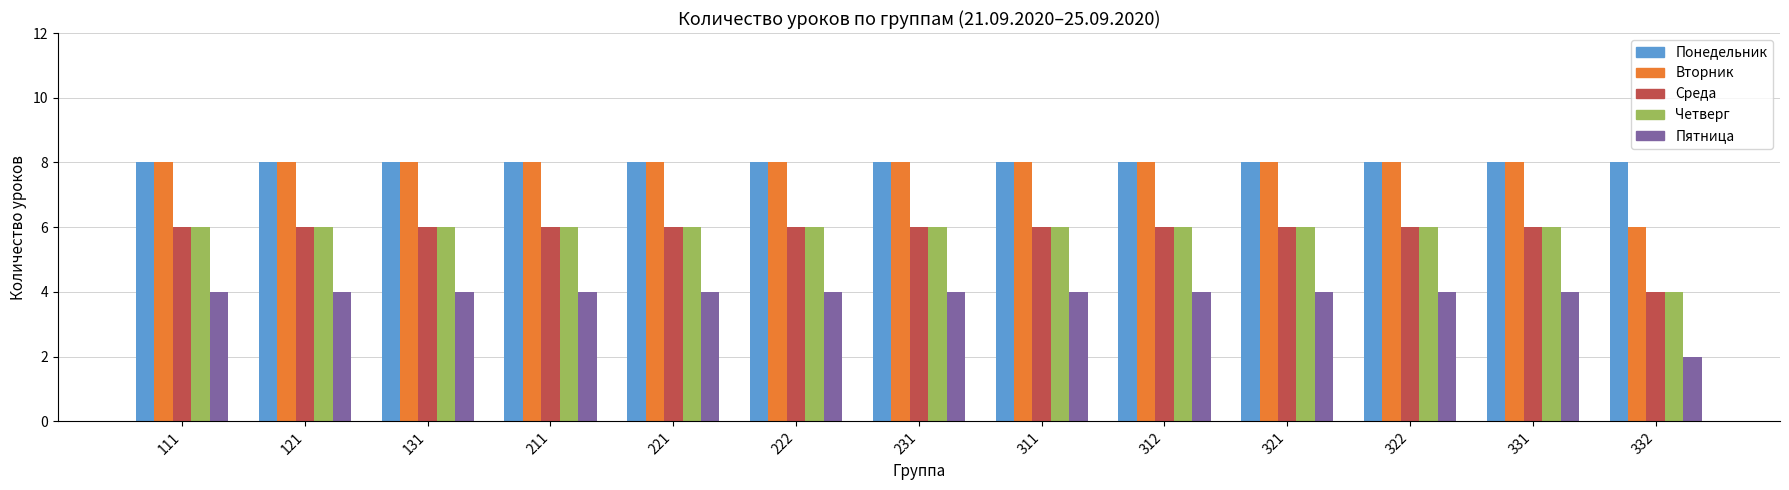

Reading left to right, extract all data points from this chart.

Понедельник: 8	8	8	8	8	8	8	8	8	8	8	8	8
Вторник: 8	8	8	8	8	8	8	8	8	8	8	8	6
Среда: 6	6	6	6	6	6	6	6	6	6	6	6	4
Четверг: 6	6	6	6	6	6	6	6	6	6	6	6	4
Пятница: 4	4	4	4	4	4	4	4	4	4	4	4	2